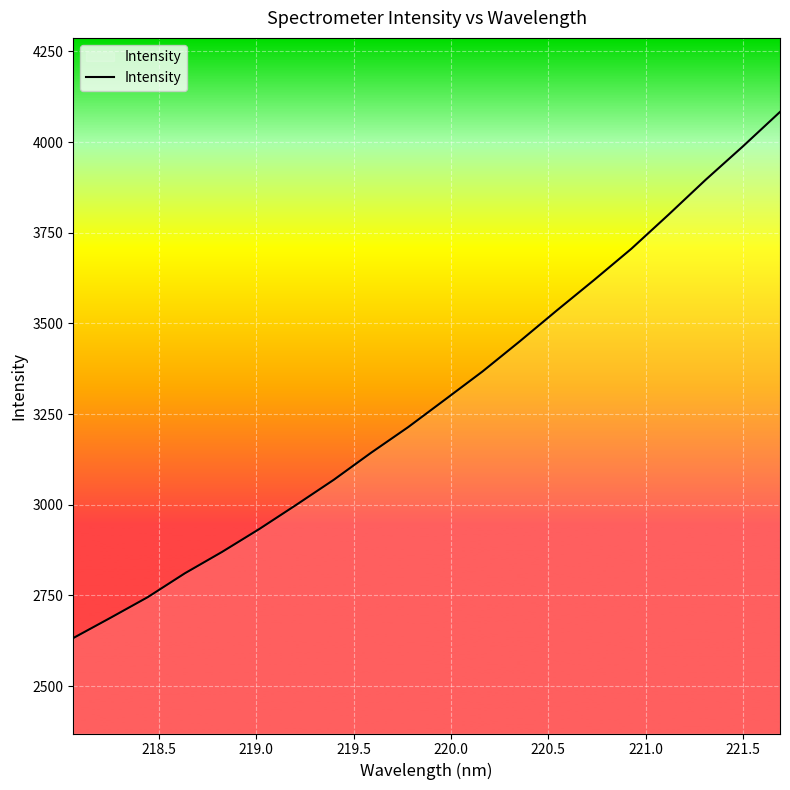

What is the minimum value shown in the chart?

2632.3